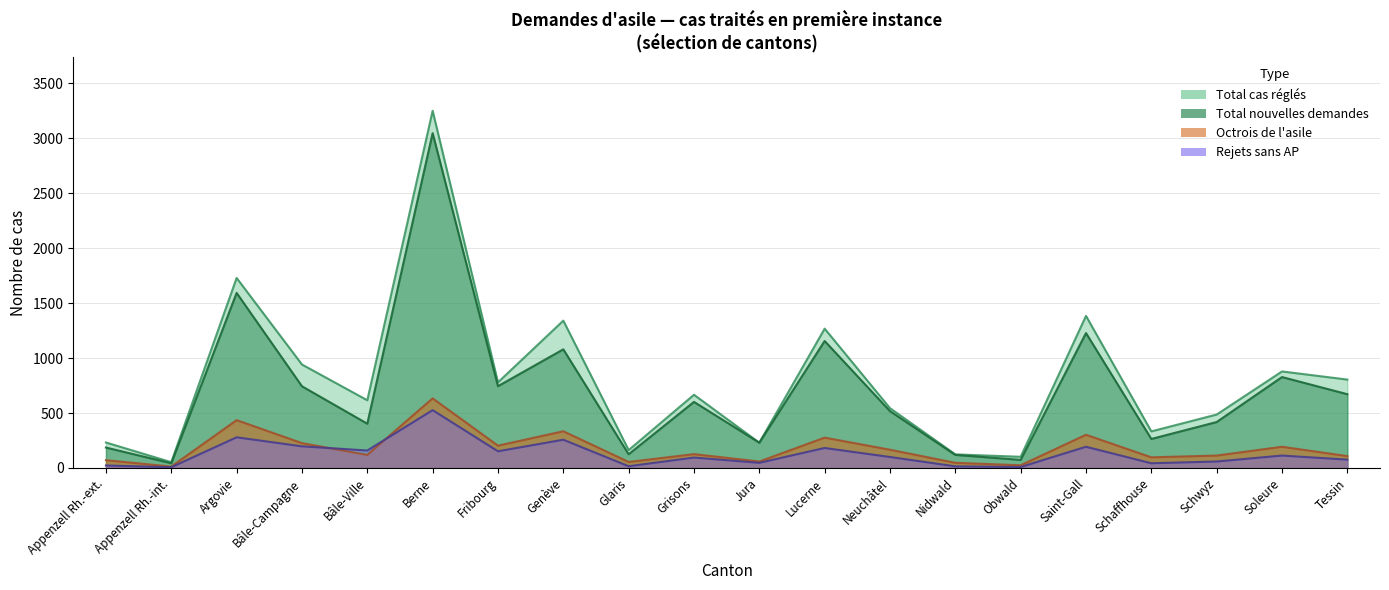

True or false: Total cas réglés and Octrois de l'asile intersect in this chart.

False